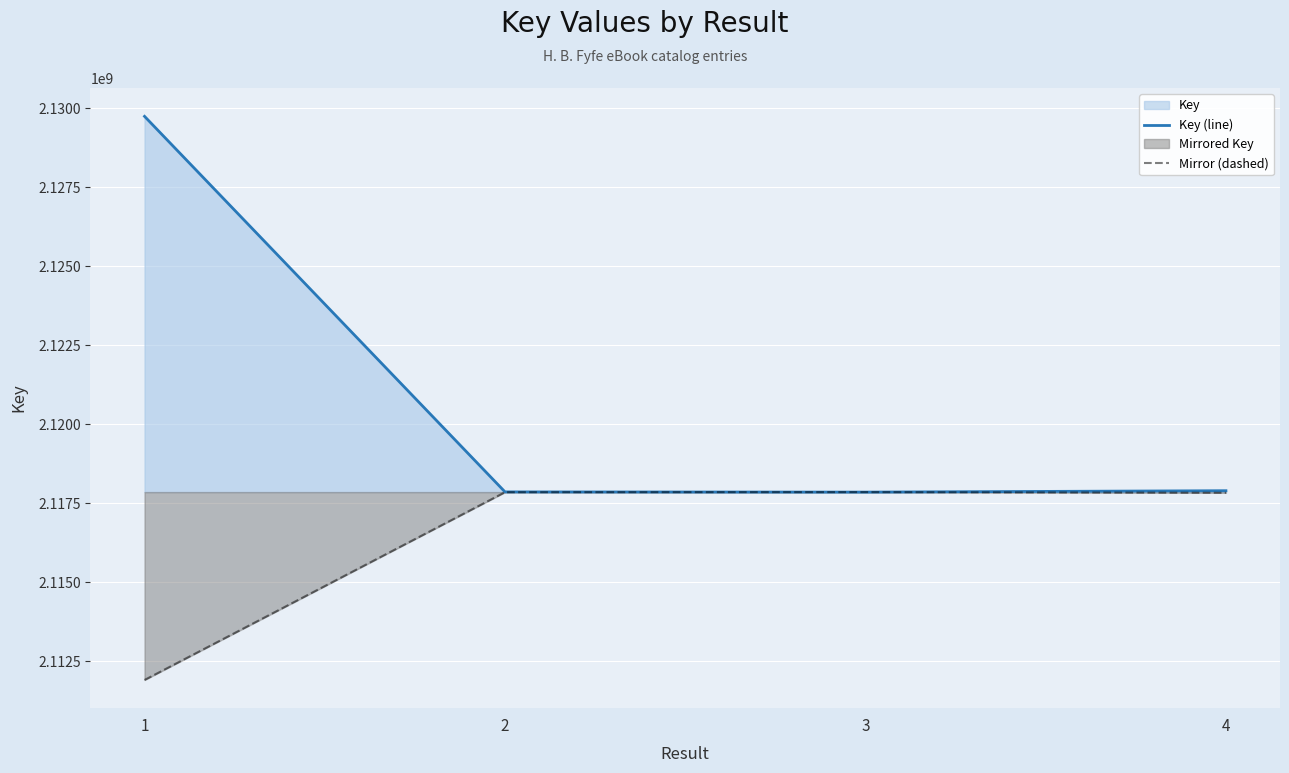

At which category is the sum across all series the highest?

1